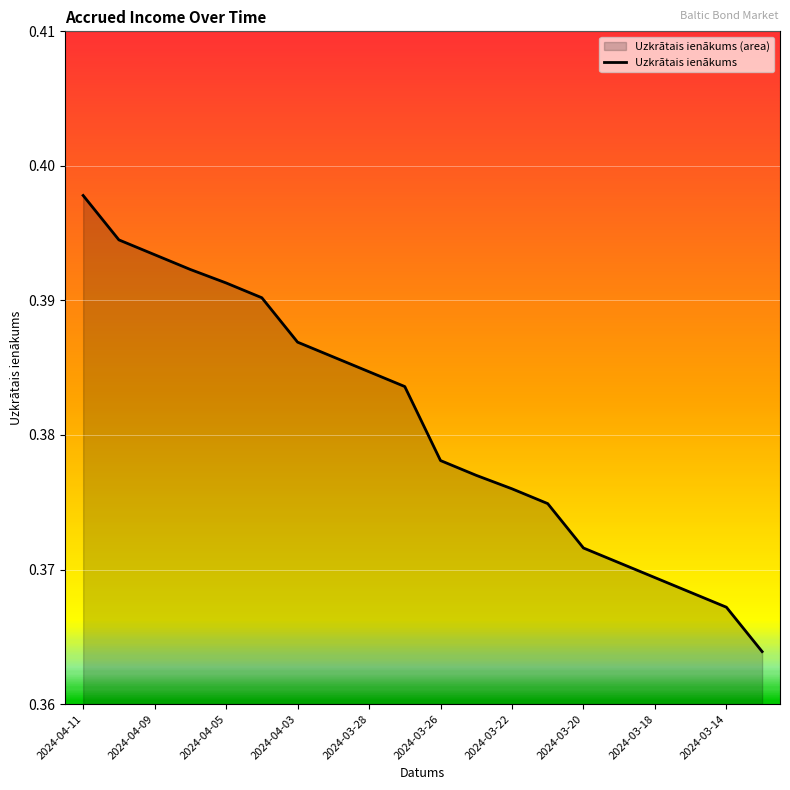

Which category has the highest value across all series?

2024-04-11